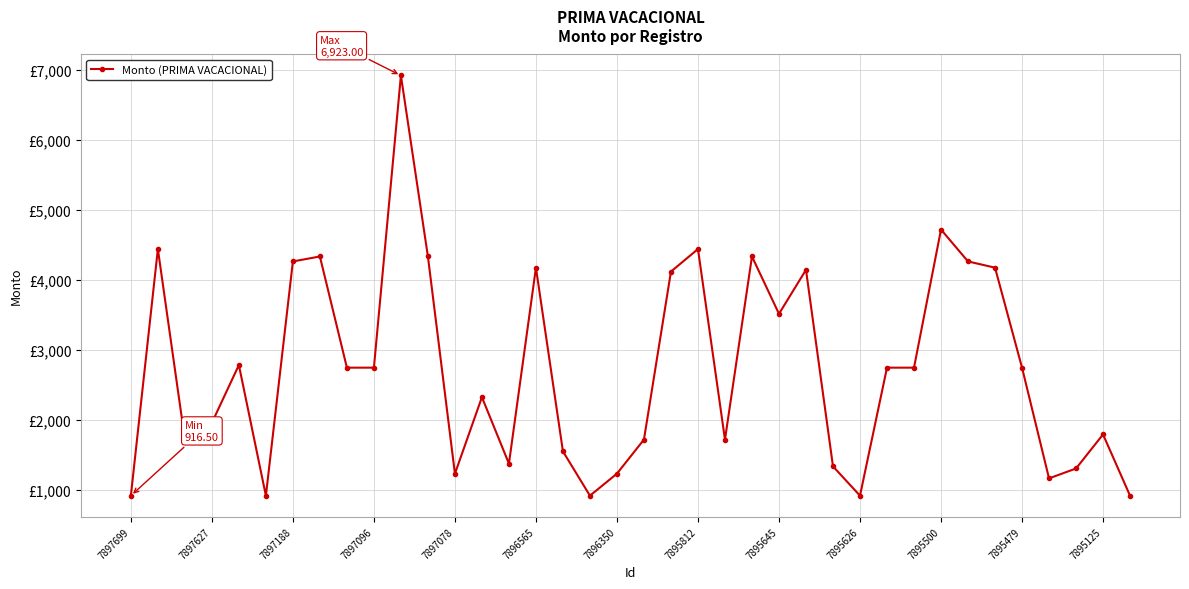

Is this an area chart (filled region under the line)?

No